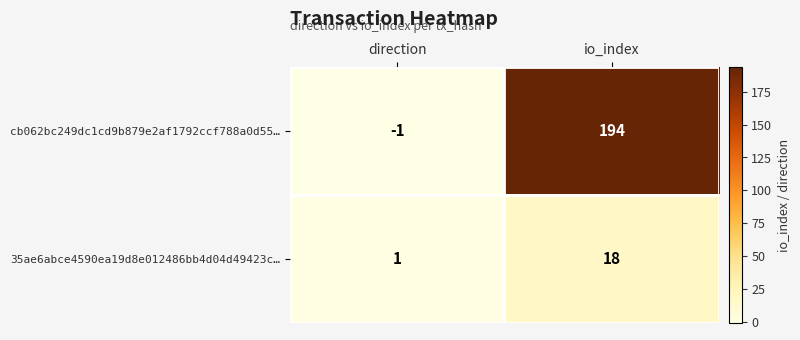

The 35ae6abce4590ea19d8e012486bb4d04d49423c… series shows 0 at direction. True or false?

False